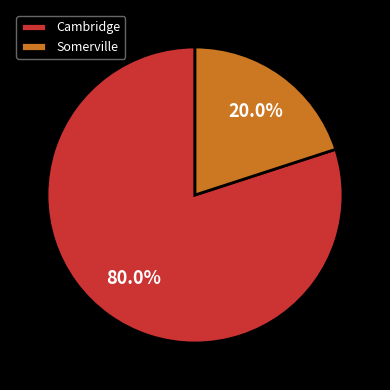

To the nearest percent, what is the combined percentage of Cambridge and Somerville?

100%